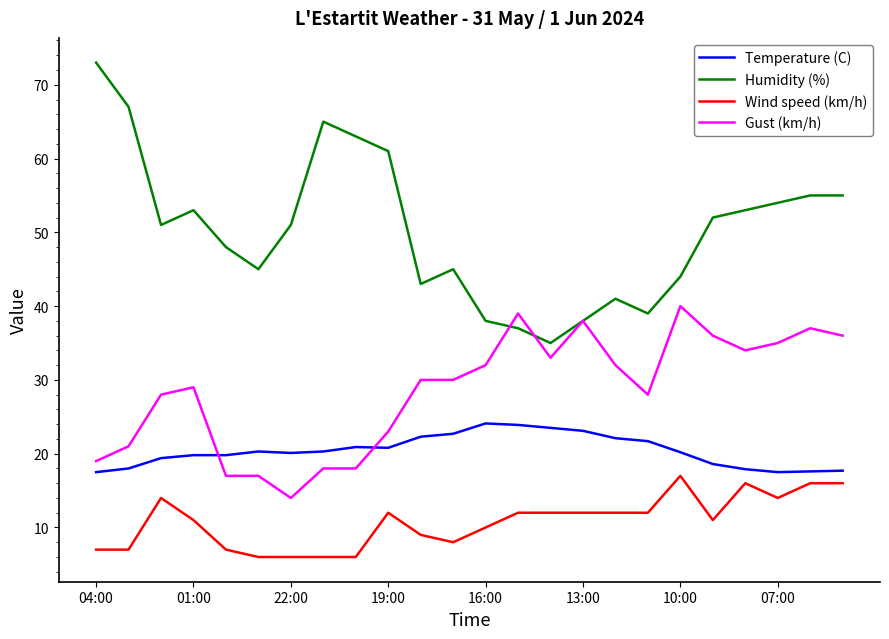

Which series has the largest total across all categories?

Humidity (%)